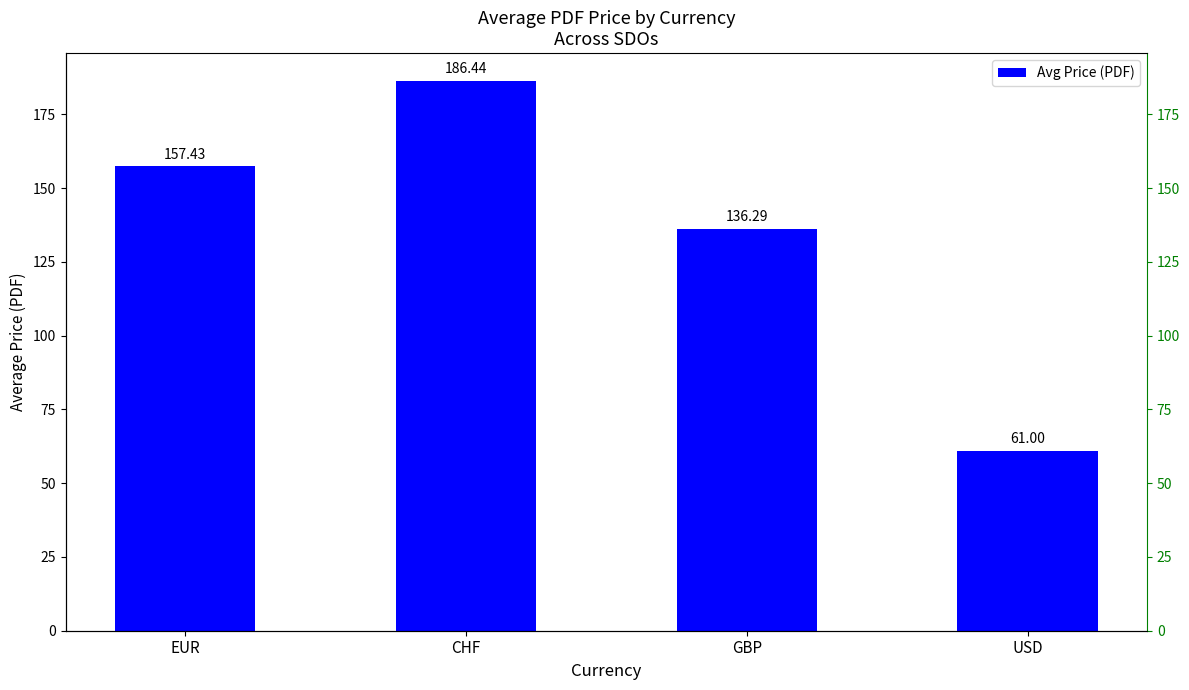

At which label is the value closest to 123?

GBP